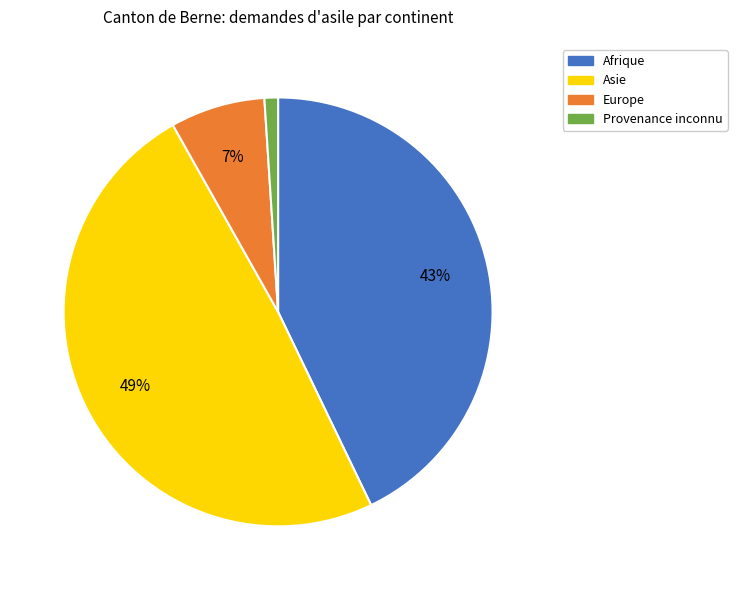

Which category has the smallest portion of the pie?

Provenance inconnu